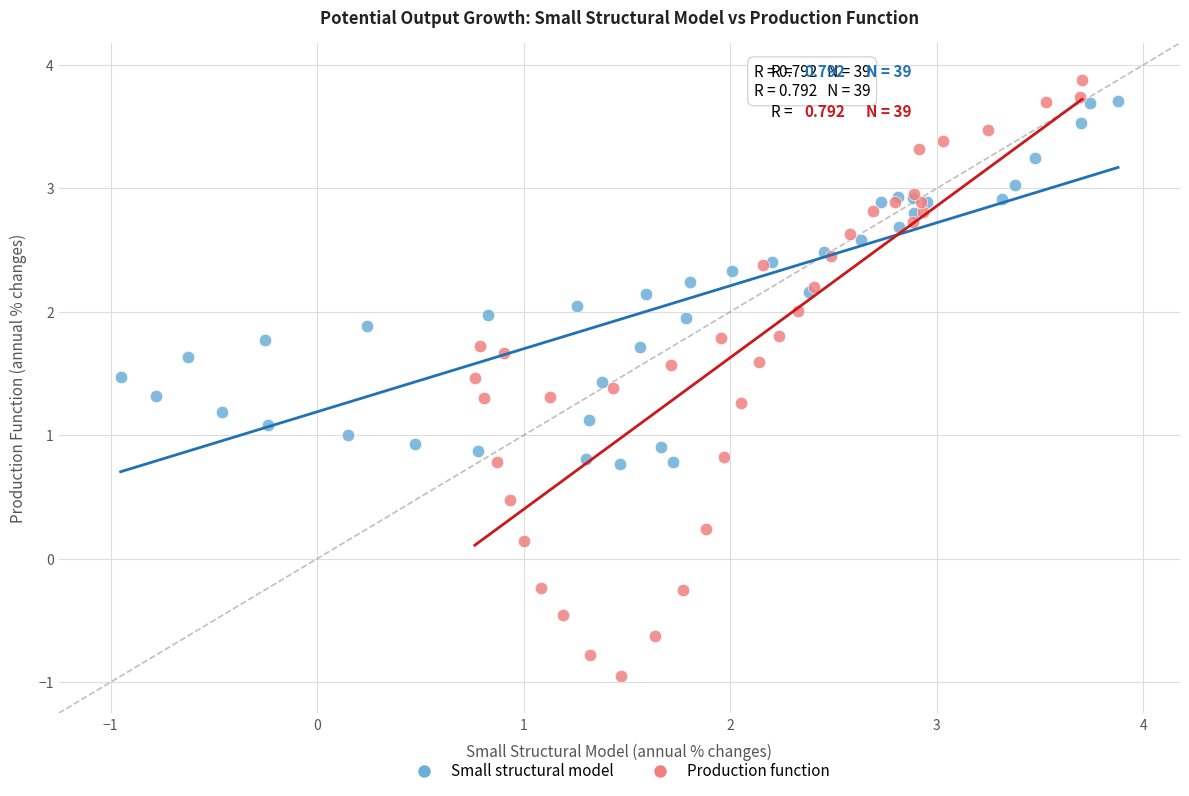

Which series contains the lowest Y value?

Production function